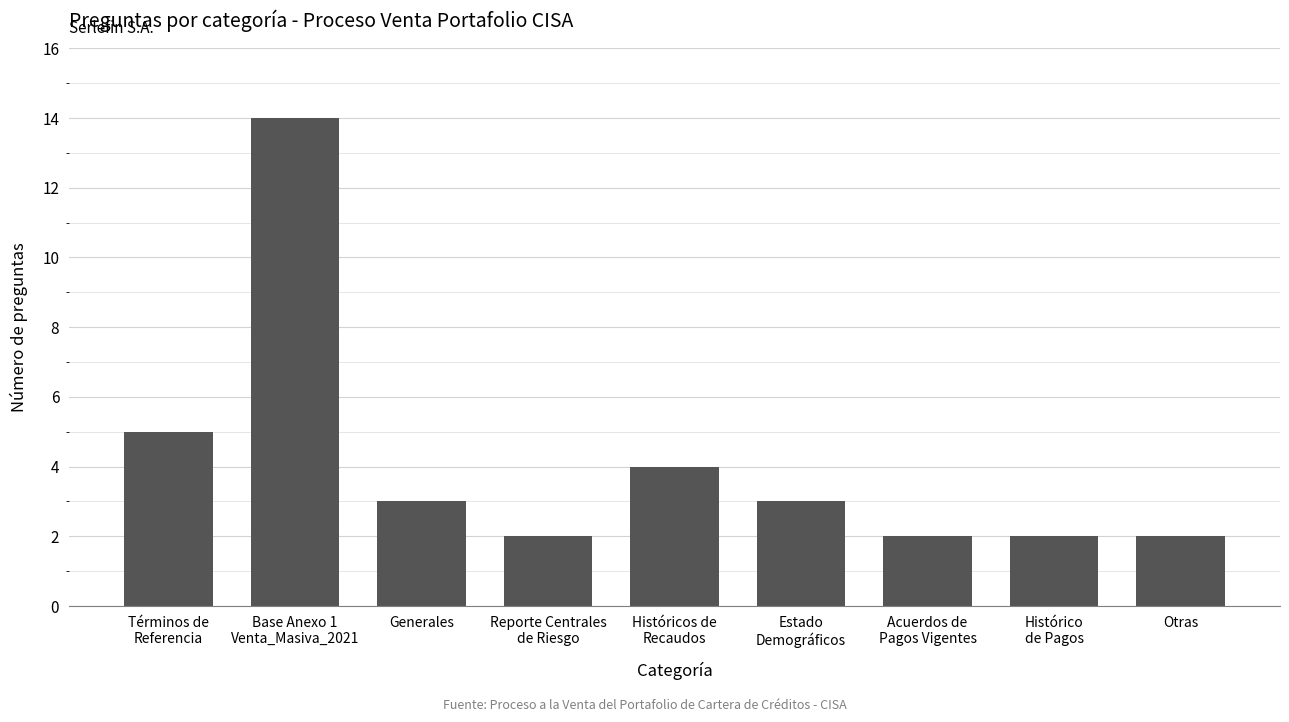

What is the difference between the values at Términos de
Referencia and Otras?

3